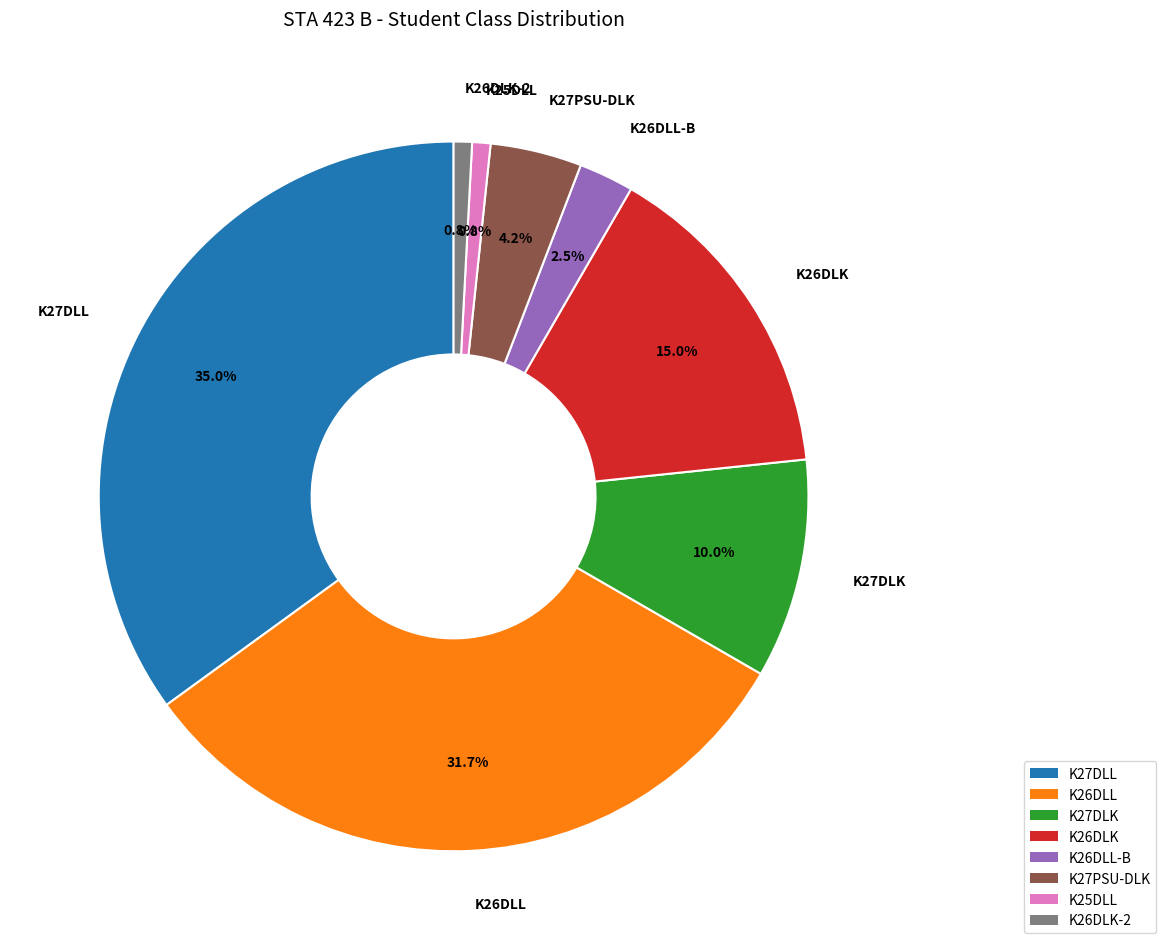

Is there any slice that represents more than half of the pie?

No